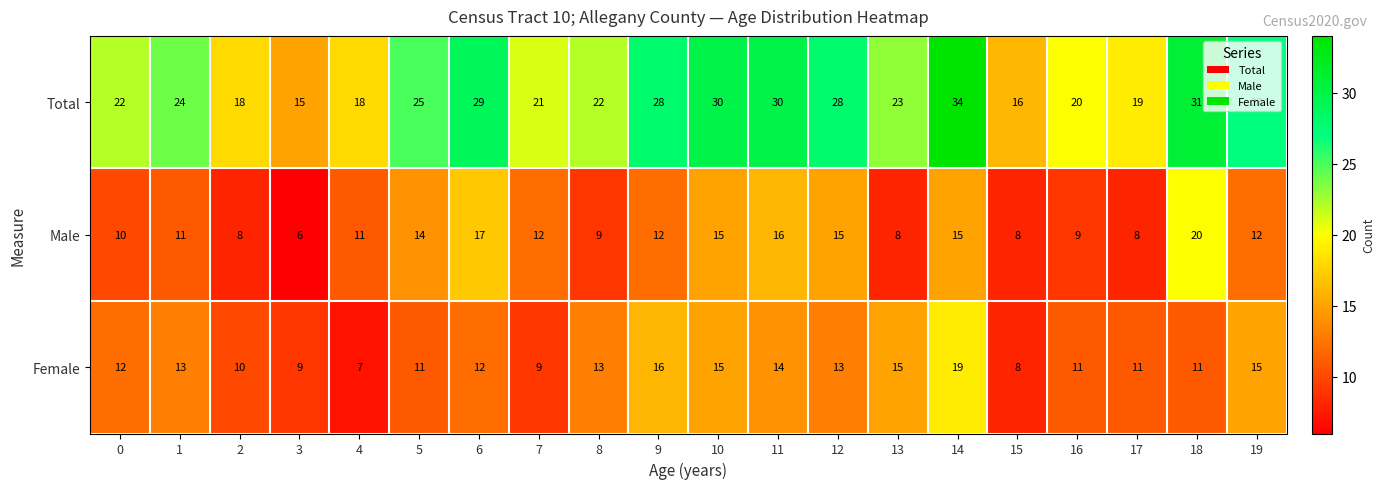

List the series in order of their peak value, highest first.

Total, Male, Female